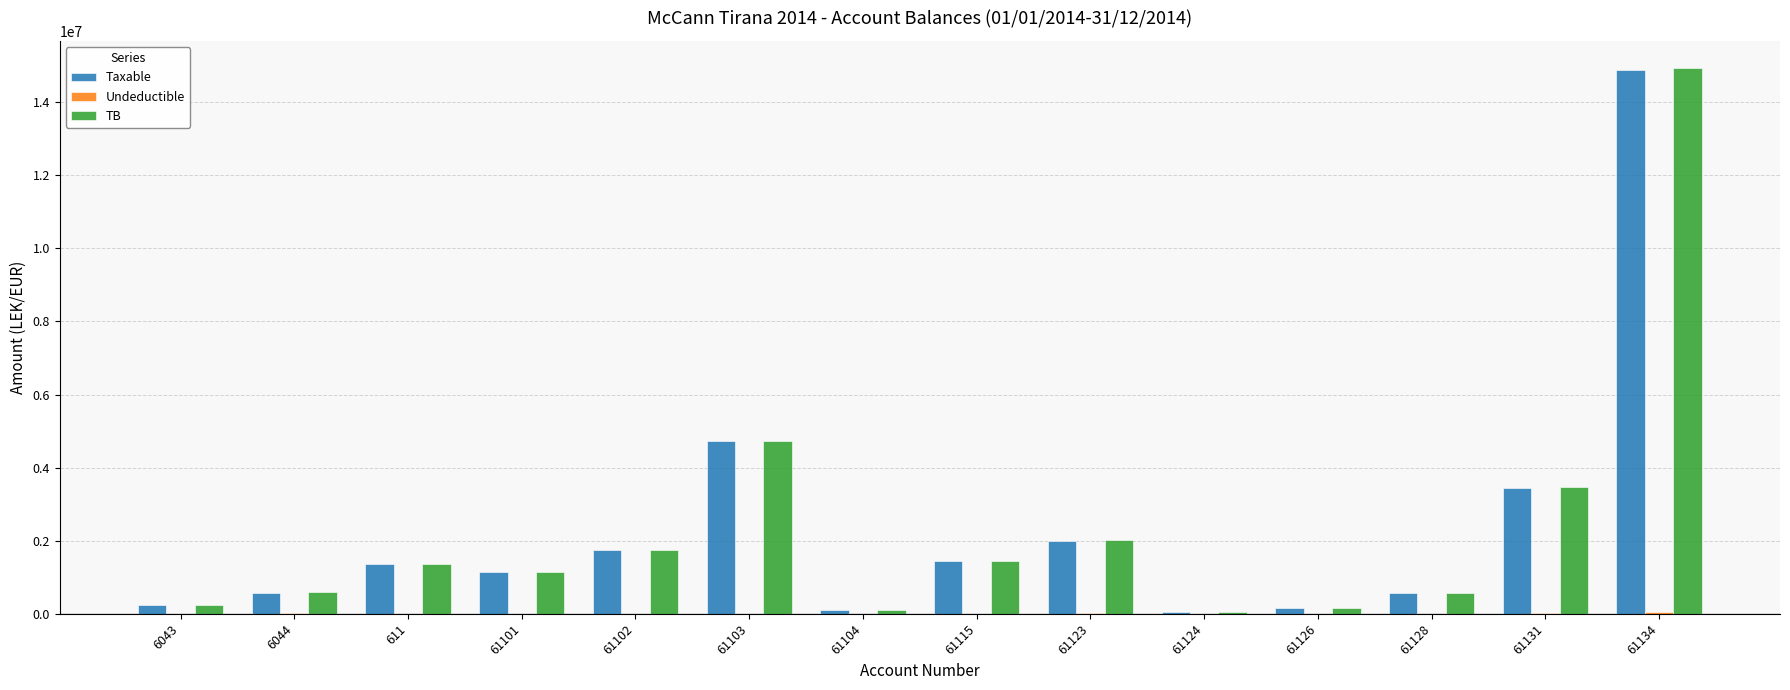

How many distinct data groups are displayed?

3